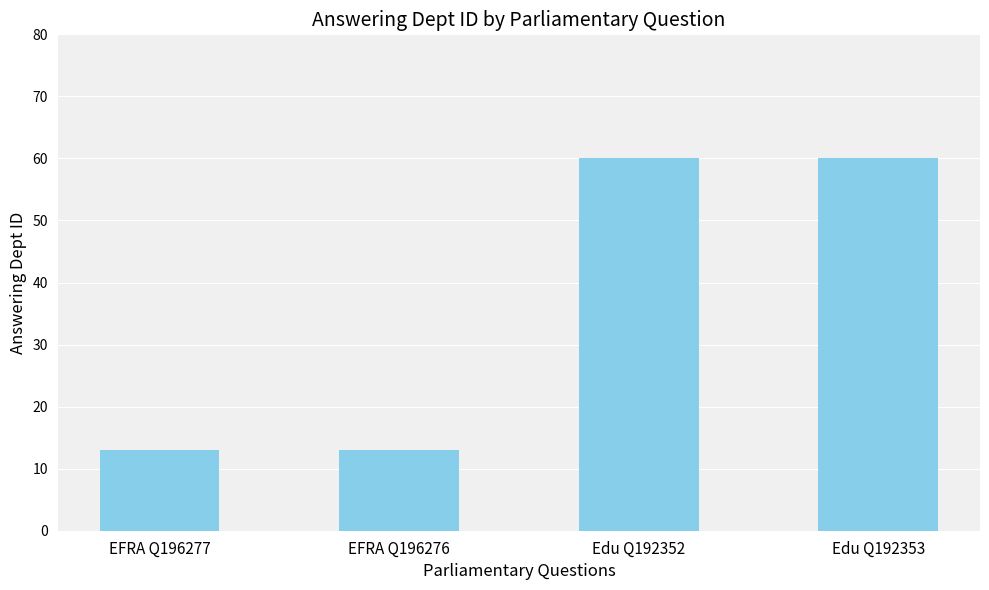

What is the sum of the values at Edu Q192352 and EFRA Q196277?

73